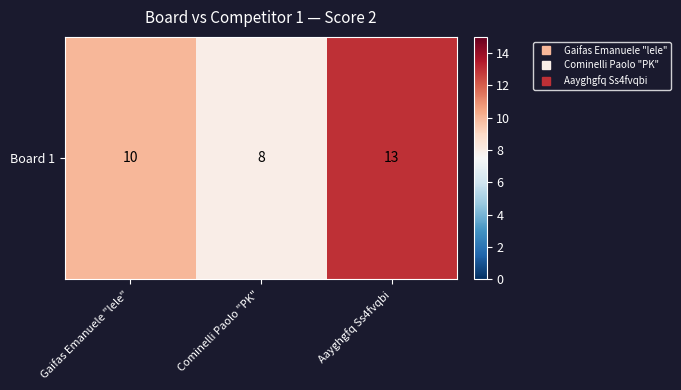

What is the sum of the values at Cominelli Paolo "PK" and Gaifas Emanuele "lele"?

18